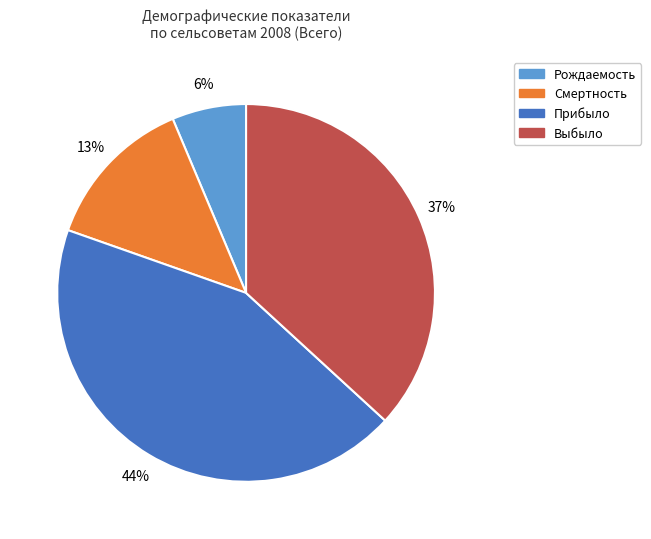

To the nearest percent, what portion does Прибыло represent?

44%